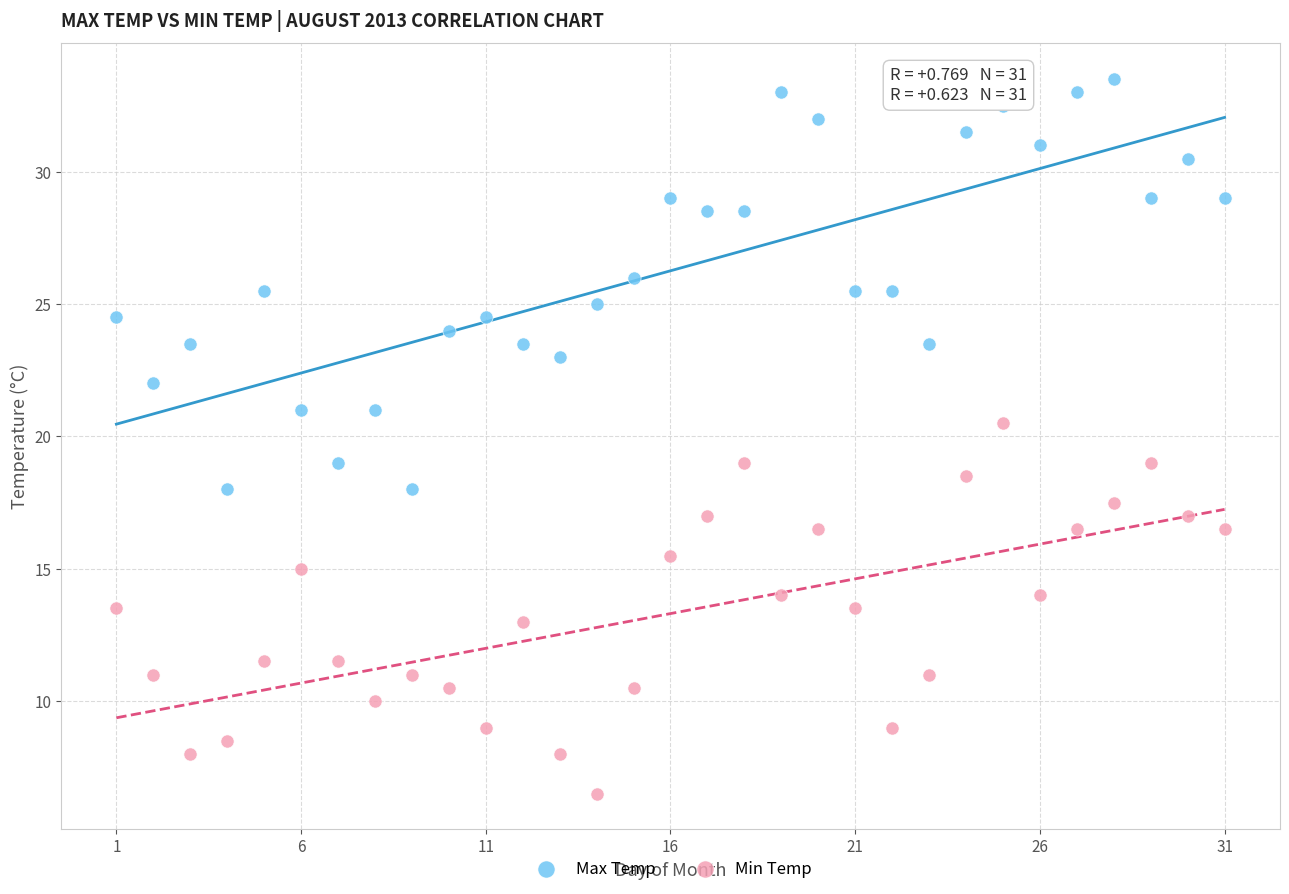

Which series contains the highest Y value?

Max Temp